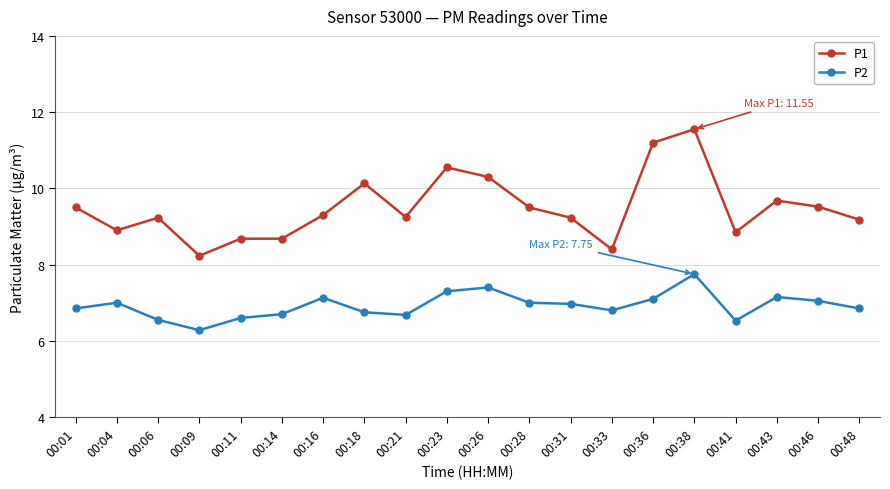

What is the spread (max minus min) of values at 00:31?

2.3